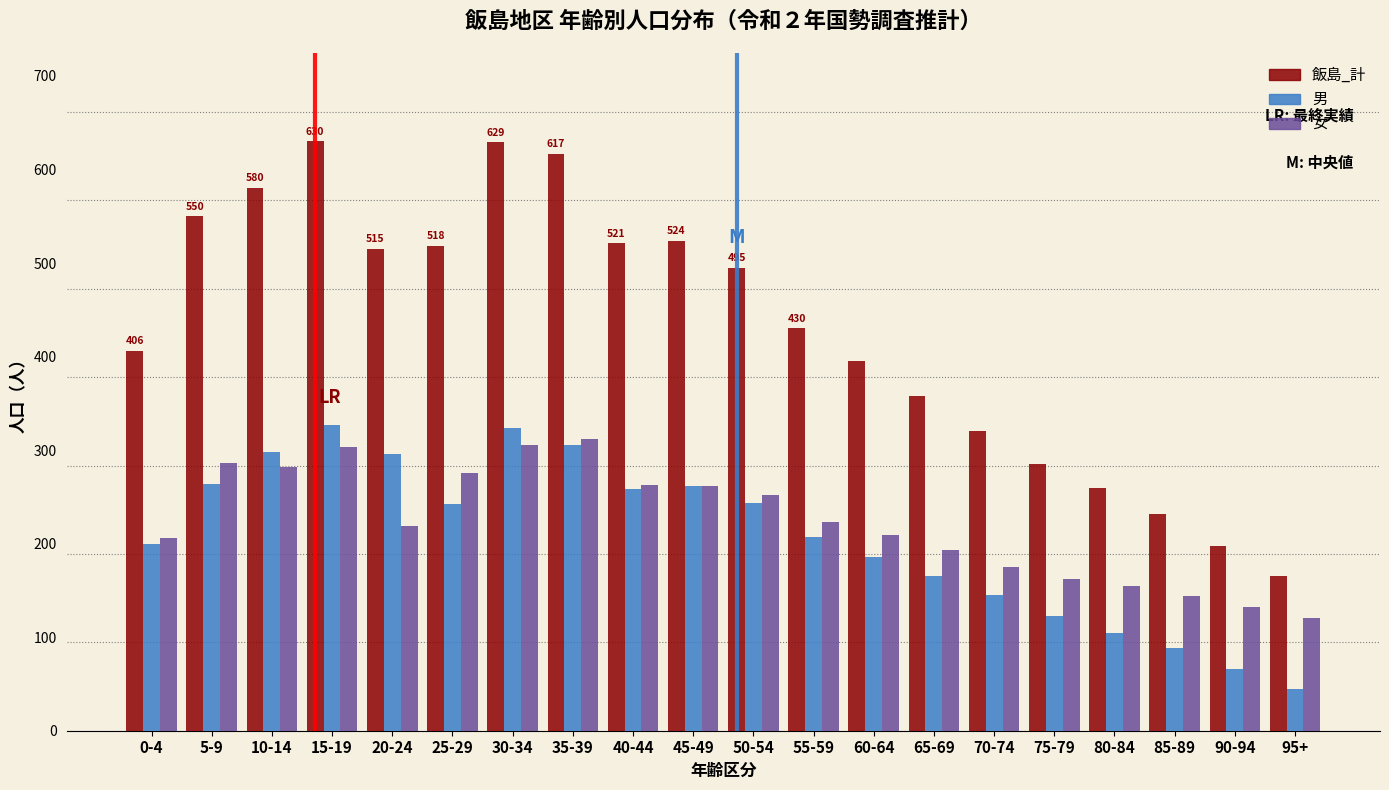

What is the maximum value shown in the chart?

630